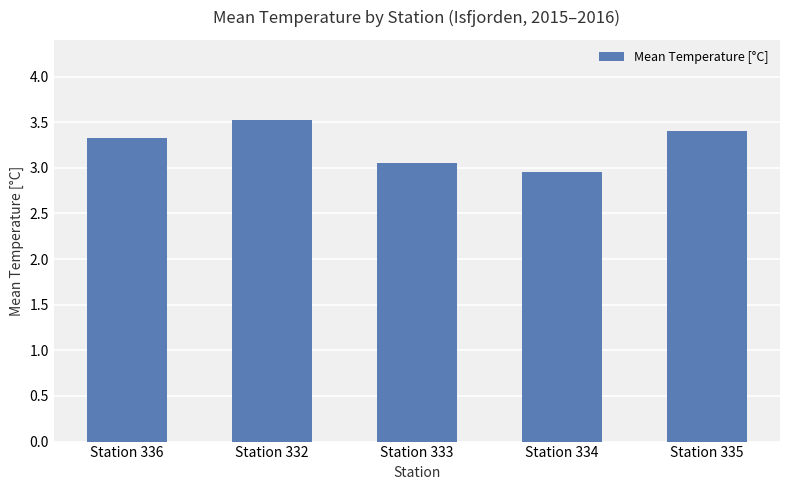

Which category has the highest value across all series?

Station 332